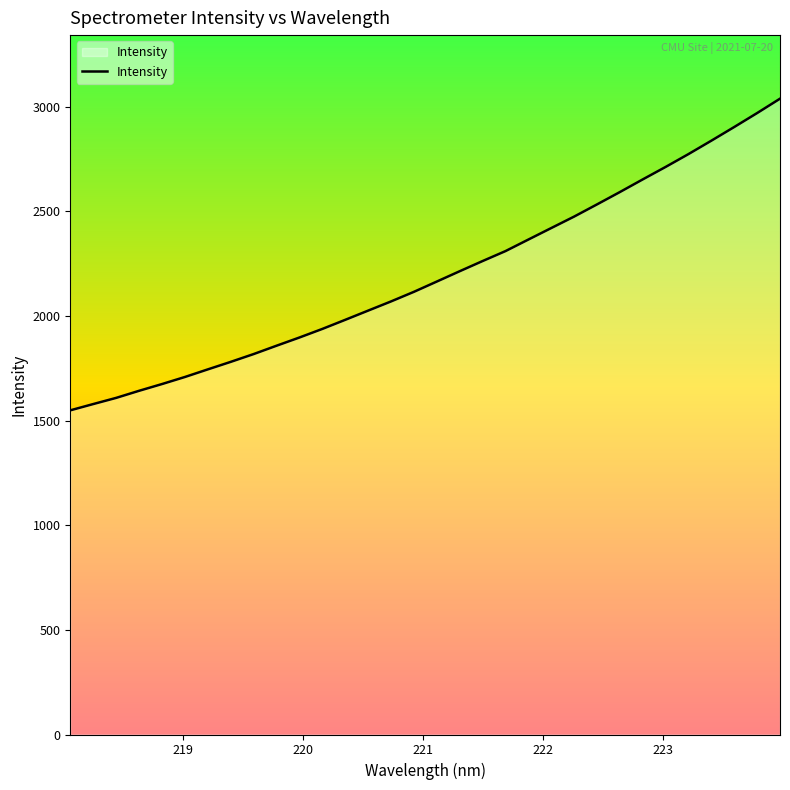

What is the minimum value shown in the chart?

1549.0